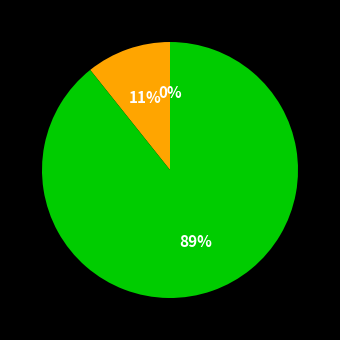

To the nearest percent, what is the average slice percentage?

33%